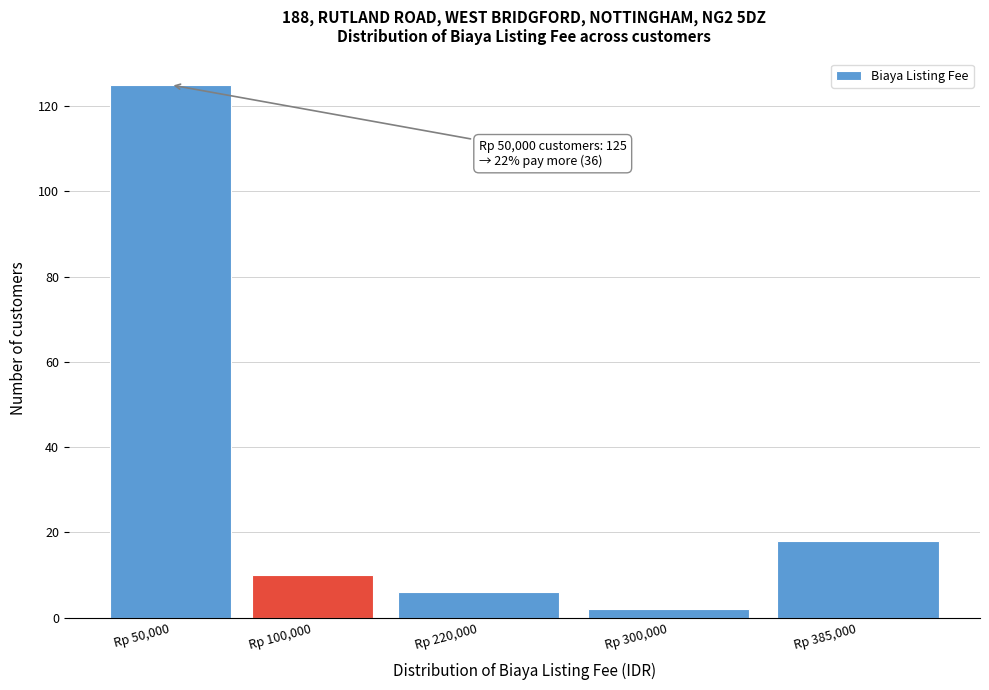

Reading left to right, extract all data points from this chart.

Rp 50,000=125	Rp 100,000=10	Rp 220,000=6	Rp 300,000=2	Rp 385,000=18